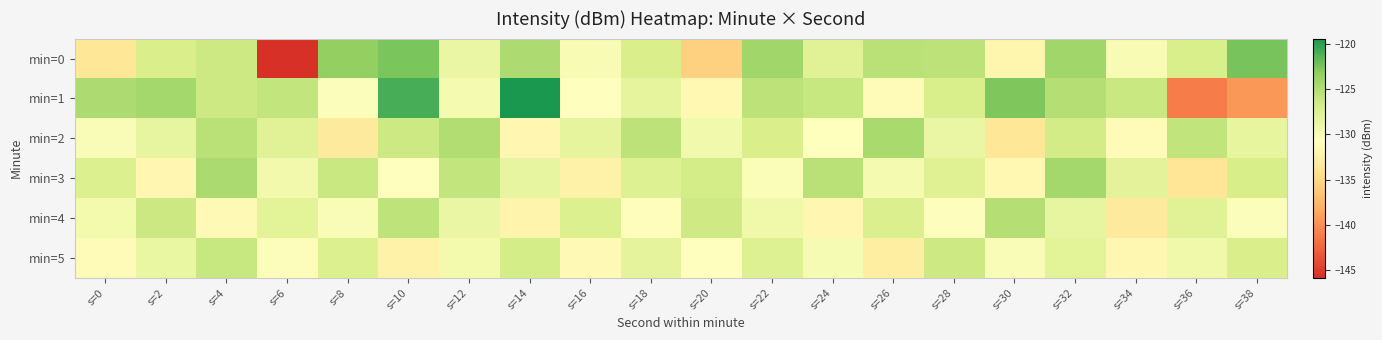

At which category is the sum across all series the highest?

s=32